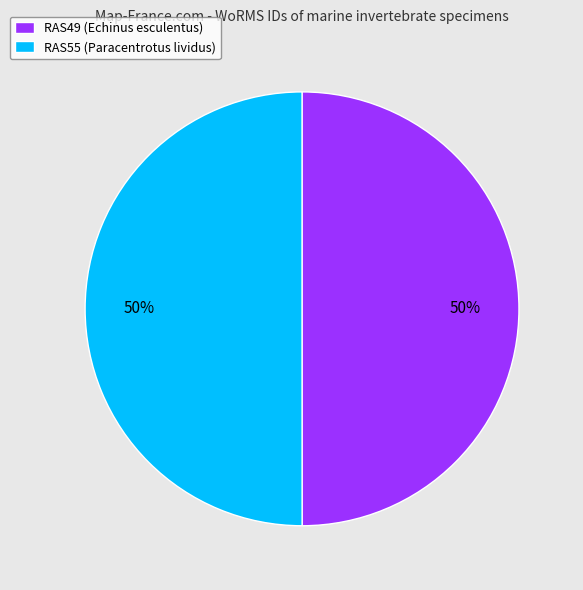

Combined, do RAS49 (Echinus esculentus) and RAS55 (Paracentrotus lividus) account for over 50%?

Yes